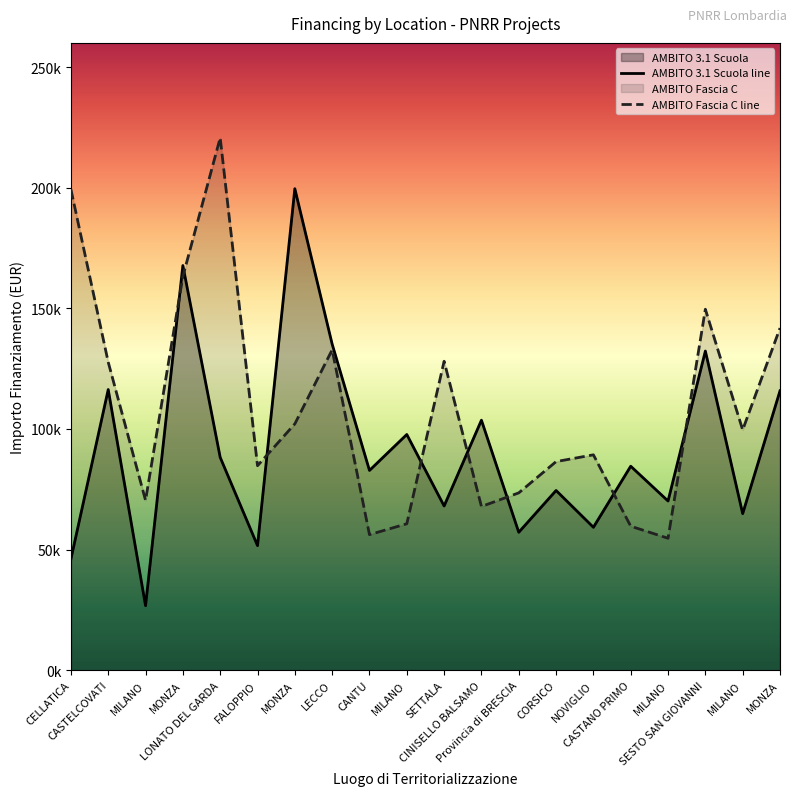

What is the difference between the maximum and second lowest values in the AMBITO Fascia C line series?

164481.4